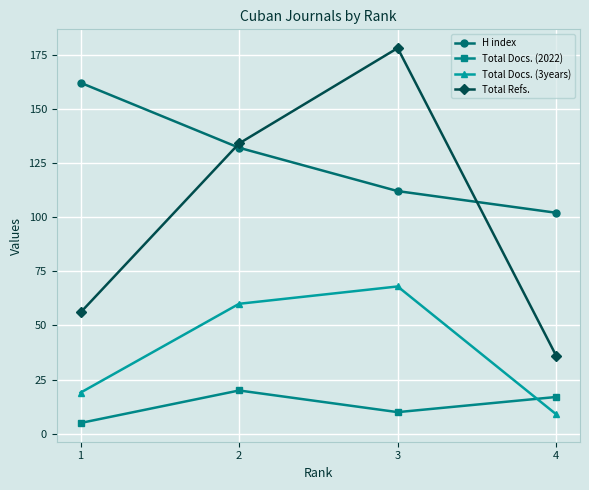

Is the value of Total Refs. at 4 greater than the value of Total Docs. (3years) at 1?

Yes